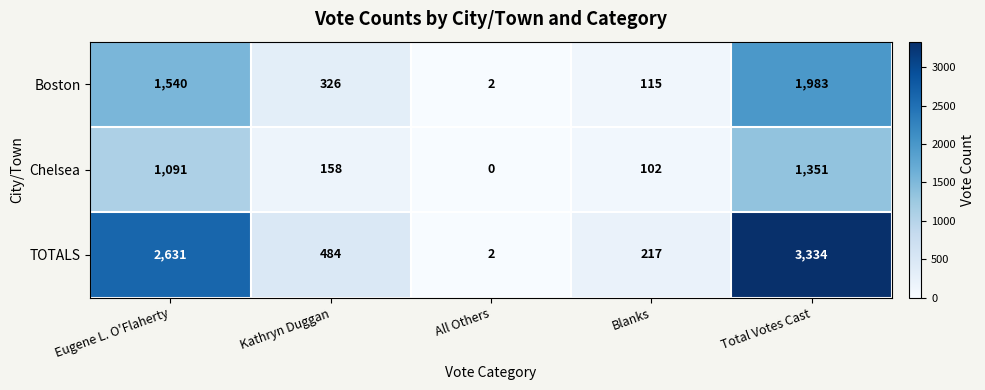

At which label does Boston first exceed 326?

Eugene L. O'Flaherty